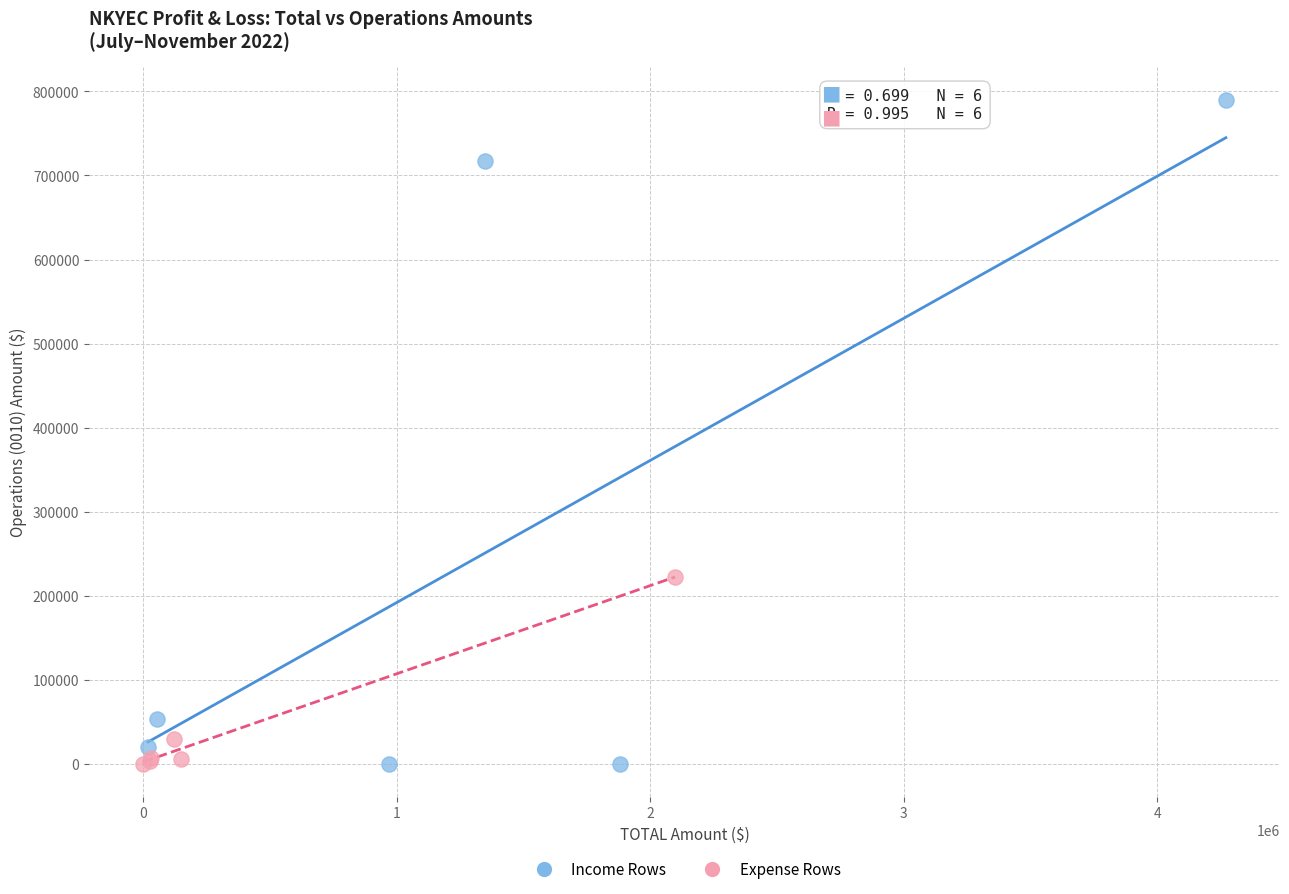

Which series has the widest spread of Y values?

Income Rows